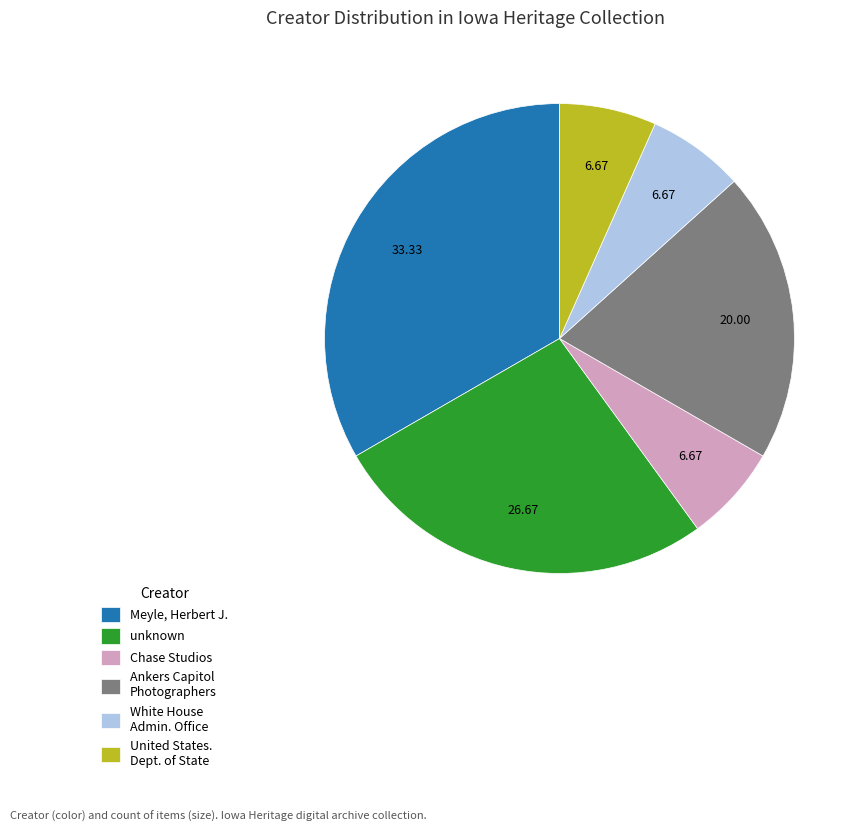

Does any single category account for the majority?

No